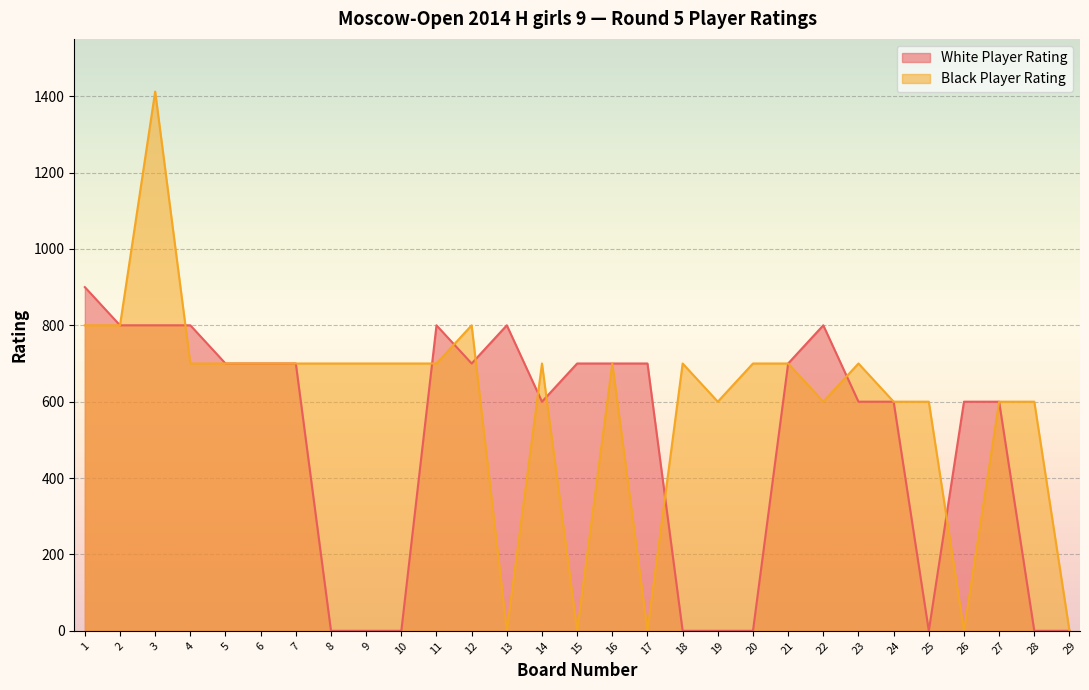

Which series ends up on top after the final intersection of Black Player Rating and White Player Rating?

White Player Rating